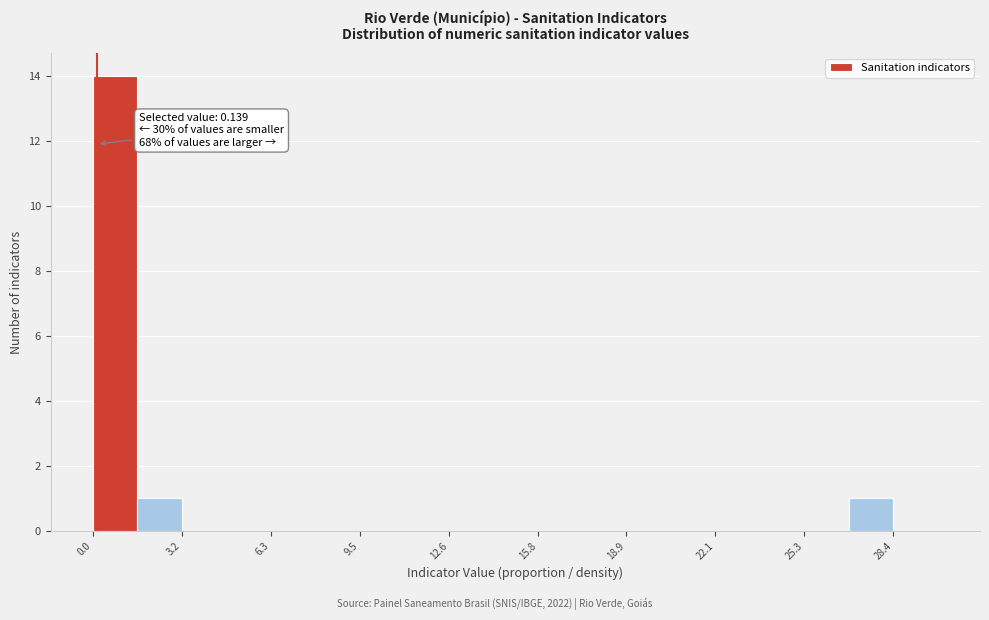

Read against the x-axis, roughly where is the centre of the tallest bar?

1.0